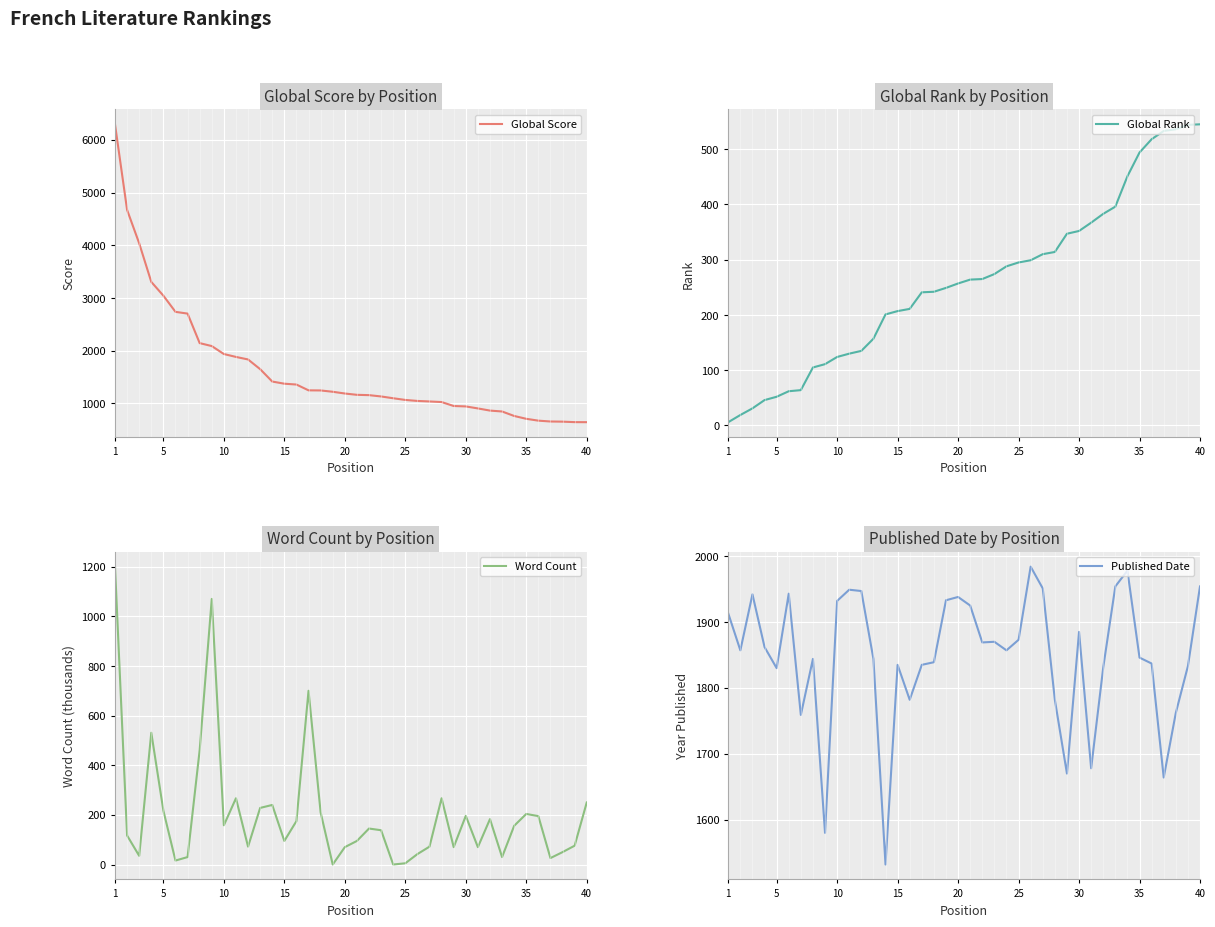

True or false: Published Date and Word Count cross at least once.

False